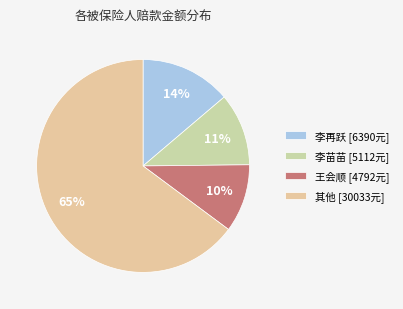

Is there any slice that represents more than half of the pie?

Yes